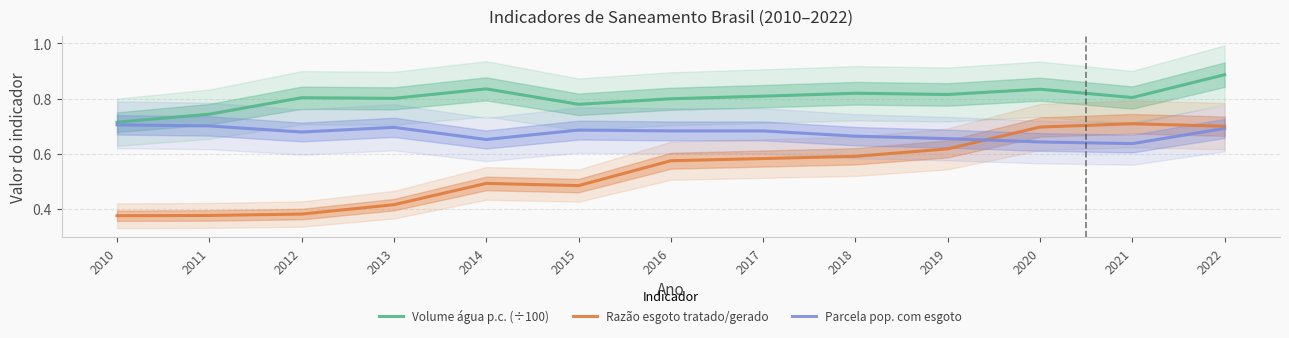

Count the Razão esgoto tratado/gerado values in the range 0 to 1.

13